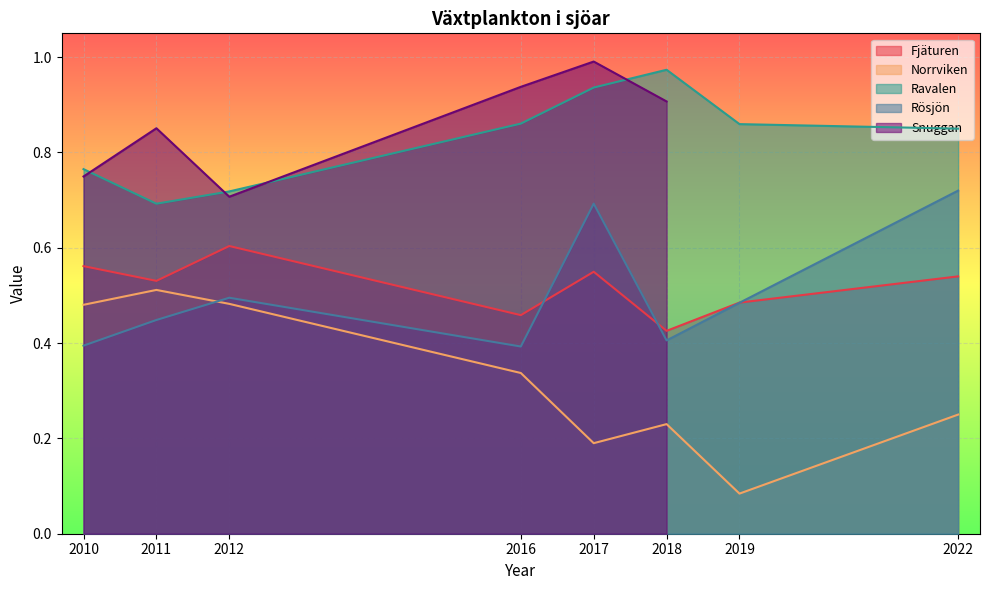

At which label does Ravalen reach its peak?

2018